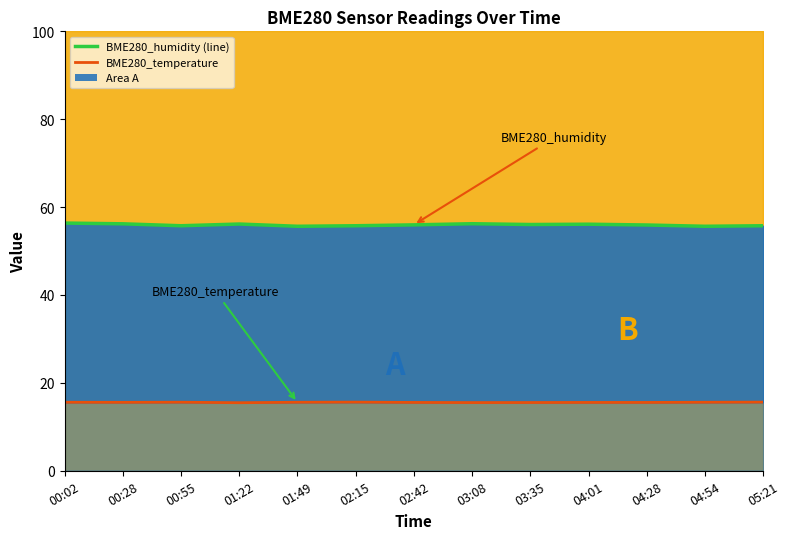

Where is the first local minimum?

00:28